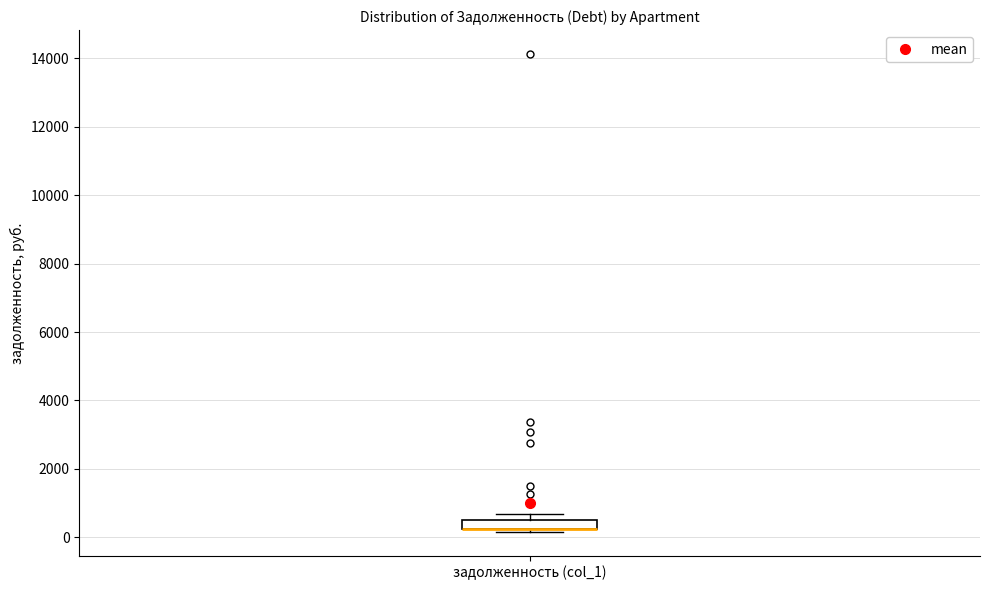

Where is the upper edge of the box for задолженность (col_1) on the y-axis? The values are not printed on the chart, so give them approximately, as read against the axis.

400